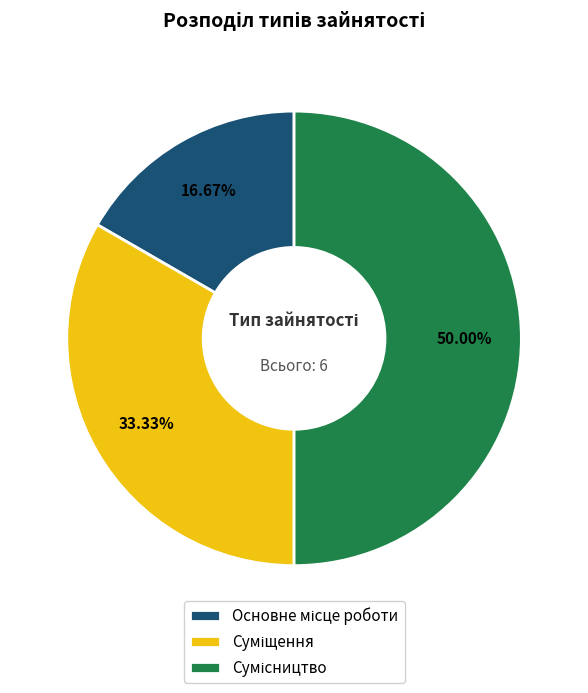

Is it true that Суміщення is 33% of the pie?

True